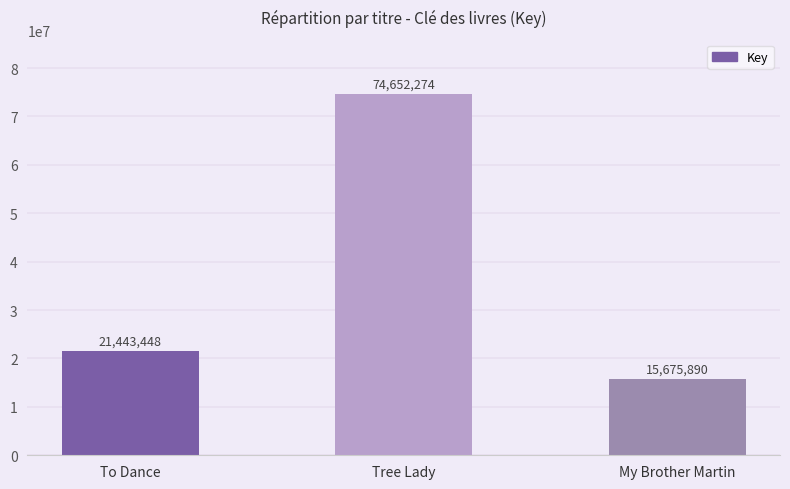

True or false: the data shows 6839608 at My Brother Martin.

False